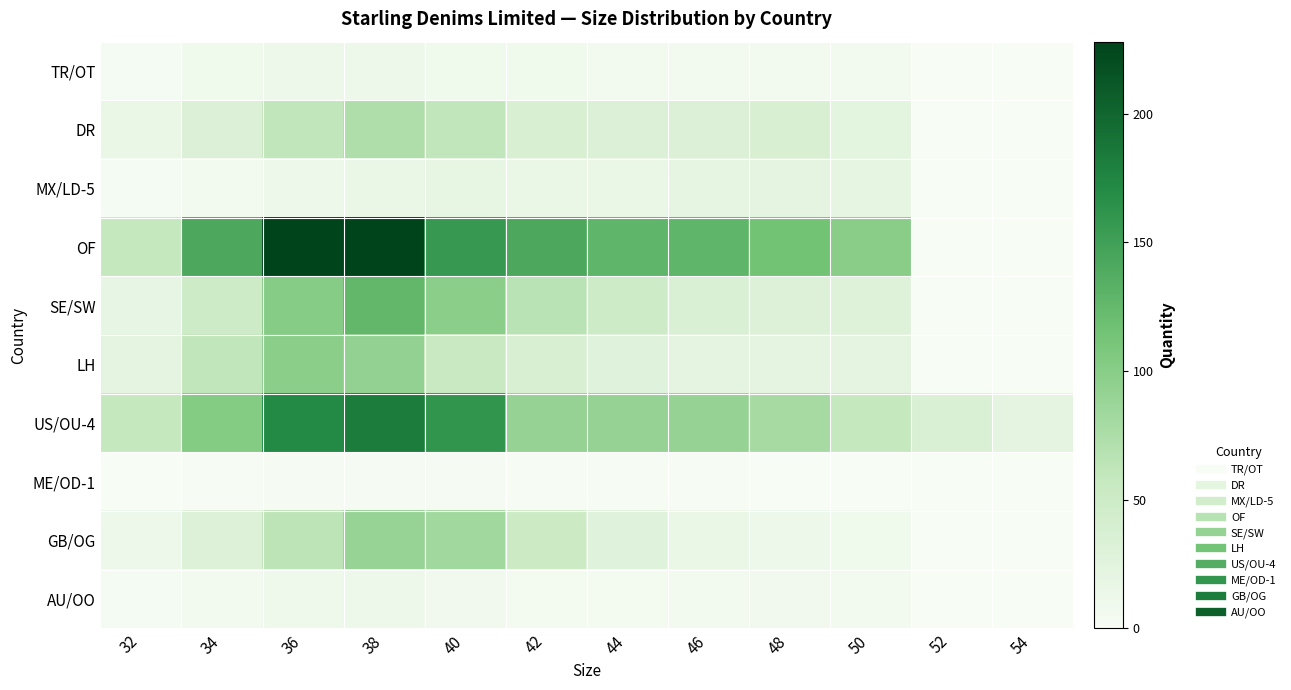

How many categories are shown in the chart?

12